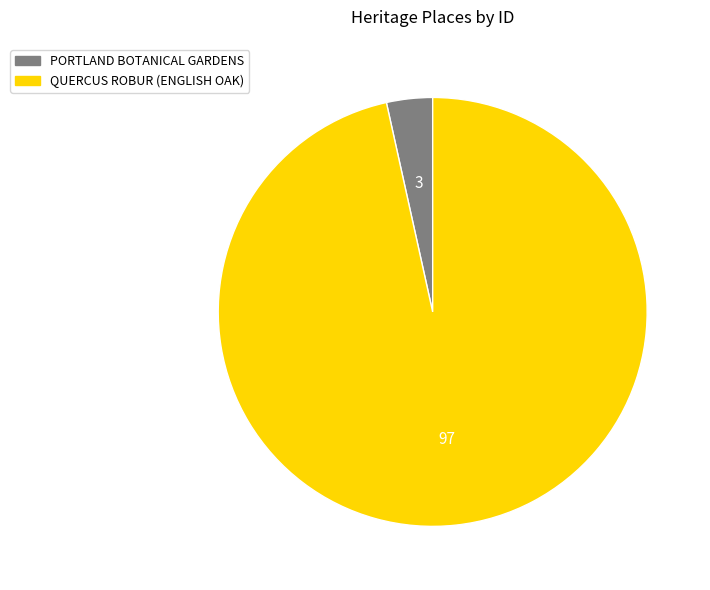

Which has a higher value, QUERCUS ROBUR (ENGLISH OAK) or PORTLAND BOTANICAL GARDENS?

QUERCUS ROBUR (ENGLISH OAK)